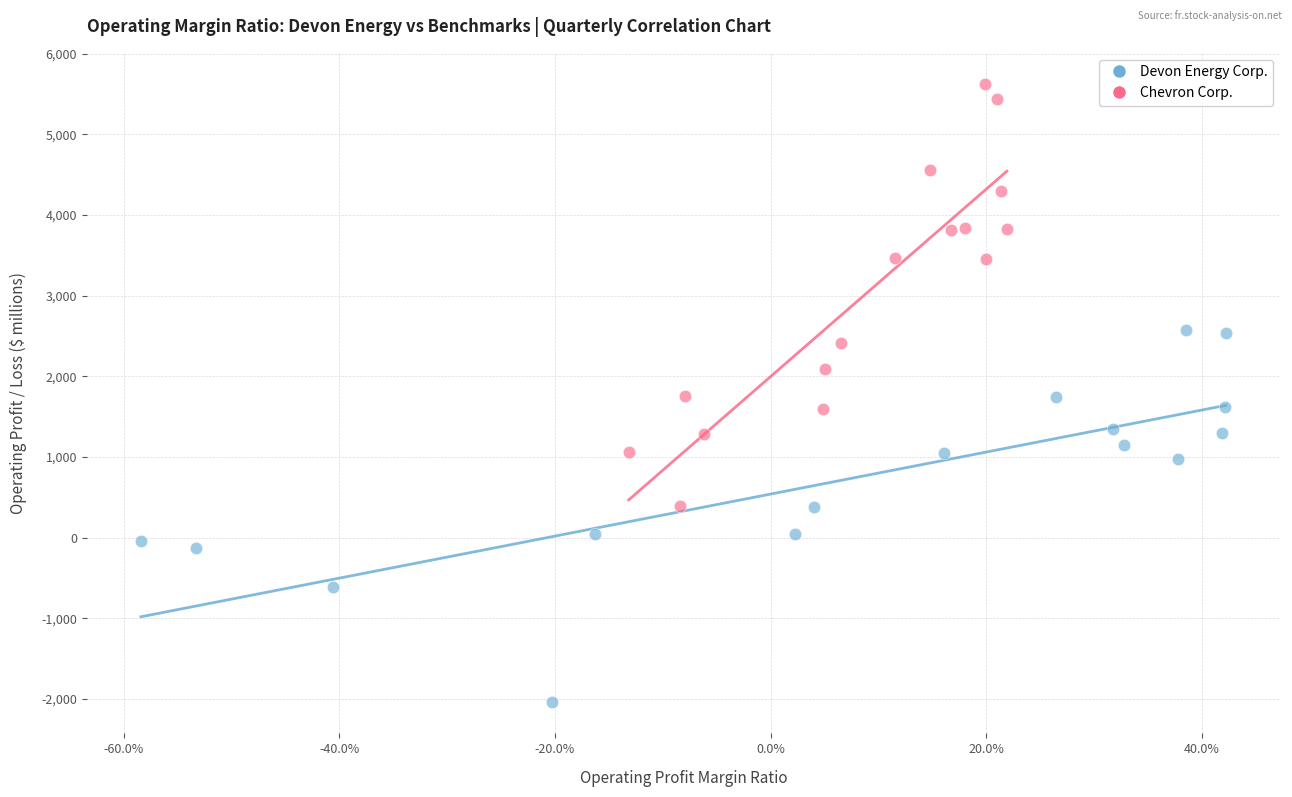

Which series reaches the minimum Y coordinate?

Devon Energy Corp.